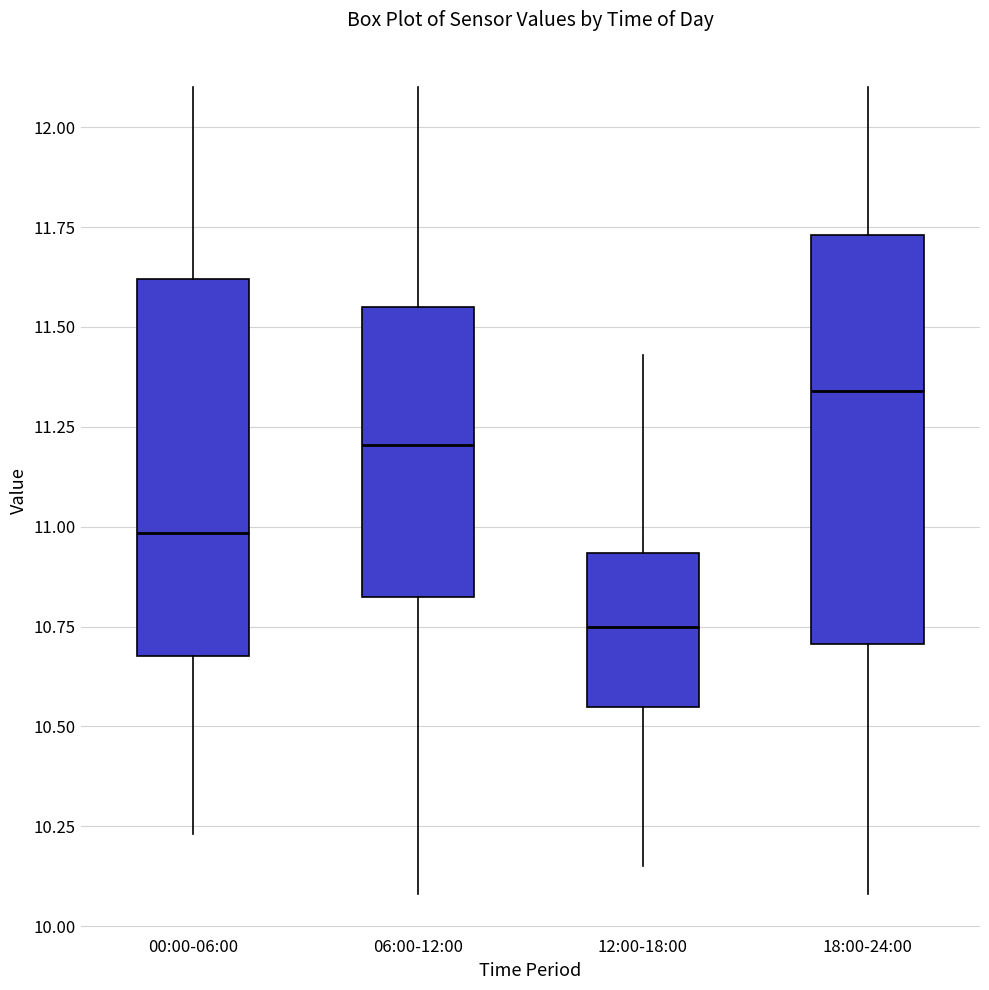

Reading left to right, transcribe this box plot: for each box, give where its median line is, the range the box spans, and where its two whiskers end, as read against the y-axis. The values are not printed on the chart, so give them approximately, as read against the axis.

00:00-06:00: median 11.00, box 10.70 to 11.60, whiskers 10.25 to 12.10
06:00-12:00: median 11.20, box 10.85 to 11.55, whiskers 10.10 to 12.10
12:00-18:00: median 10.75, box 10.55 to 10.95, whiskers 10.15 to 11.45
18:00-24:00: median 11.35, box 10.70 to 11.75, whiskers 10.10 to 12.10